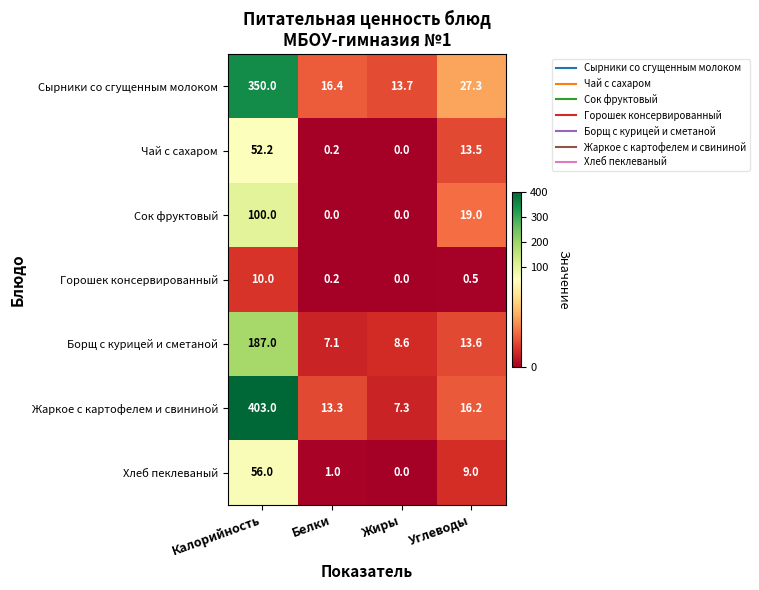

At Углеводы, list the series in order from smallest to largest.

Горошек консервированный, Хлеб пеклеваный, Чай с сахаром, Борщ с курицей и сметаной, Жаркое с картофелем и свининой, Сок фруктовый, Сырники со сгущенным молоком